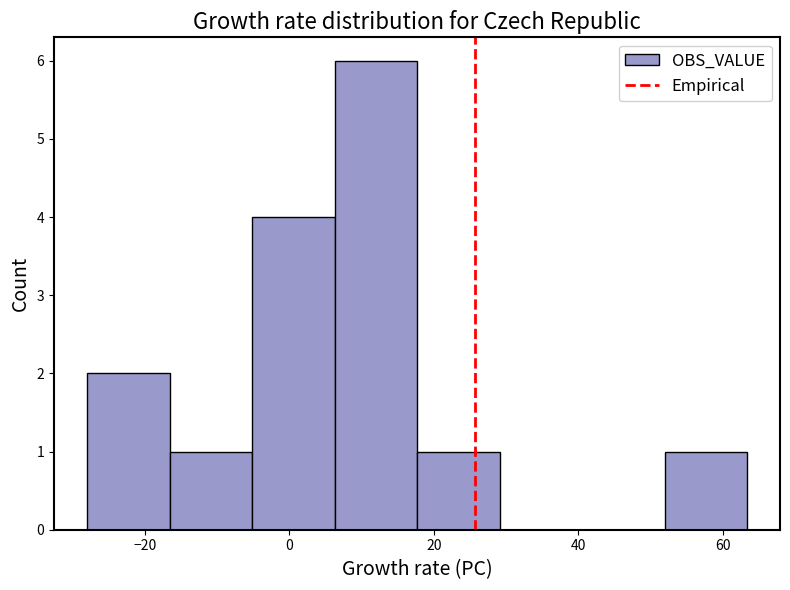

How tall is the bar that spans -6 to 6 on the x-axis? Neither the bar edges nor the heights are printed on the chart, so give them approximately, as read against the axes.

4